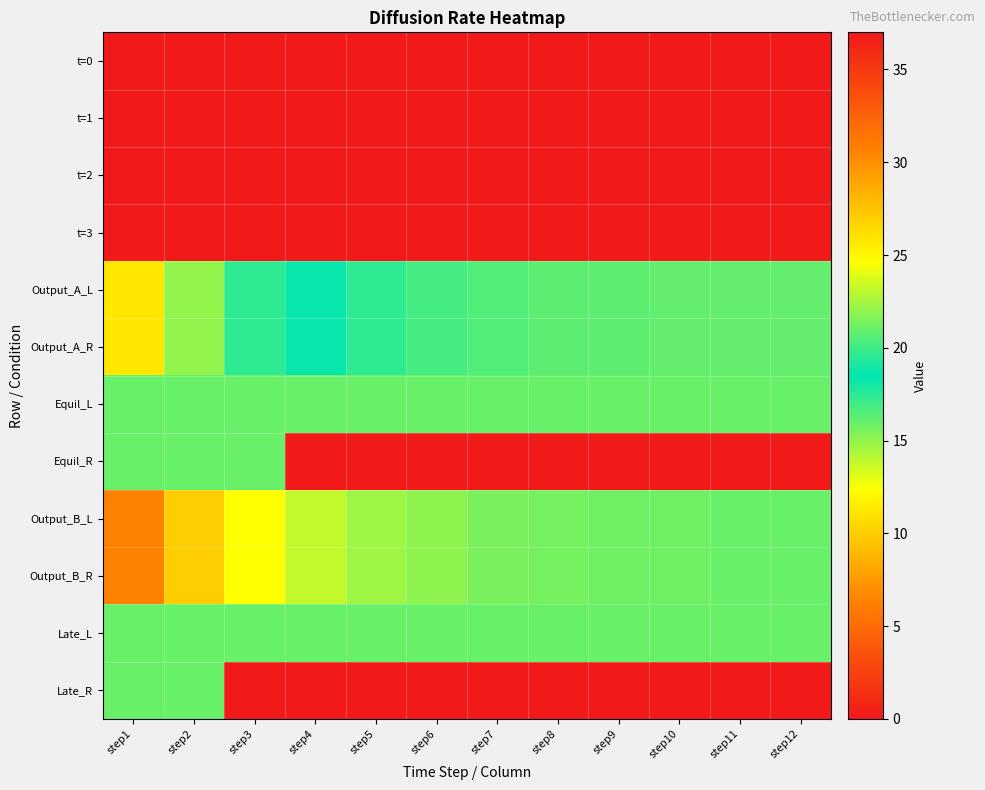

Reading left to right, list all the values displayed in this chart.

t=0: step1=0.0	step2=0.0	step3=0.0	step4=0.0	step5=0.0	step6=0.0	step7=0.0	step8=0.0	step9=0.0	step10=0.0	step11=0.0	step12=0.0
t=1: step1=0.0	step2=0.0	step3=0.0	step4=0.0	step5=0.0	step6=0.0	step7=0.0	step8=0.0	step9=0.0	step10=0.0	step11=0.0	step12=0.0
t=2: step1=0.0	step2=0.0	step3=0.0	step4=0.0	step5=0.0	step6=0.0	step7=0.0	step8=0.0	step9=0.0	step10=0.0	step11=0.0	step12=0.0
t=3: step1=0.0	step2=0.0	step3=0.0	step4=0.0	step5=0.0	step6=0.0	step7=0.0	step8=0.0	step9=0.0	step10=0.0	step11=0.0	step12=0.0
Output_A_L: step1=11.2	step2=15.0	step3=17.4	step4=18.8	step5=19.6	step6=20.2	step7=20.5	step8=20.7	step9=20.8	step10=20.9	step11=20.9	step12=21.0
Output_A_R: step1=11.2	step2=15.0	step3=17.4	step4=18.8	step5=19.6	step6=20.2	step7=20.5	step8=20.7	step9=20.8	step10=20.9	step11=20.9	step12=21.0
Equil_L: step1=21.0	step2=21.0	step3=21.0	step4=21.0	step5=21.0	step6=21.0	step7=21.0	step8=21.0	step9=21.0	step10=21.0	step11=21.0	step12=21.0
Equil_R: step1=21.0	step2=21.0	step3=21.0	step4=0.0	step5=0.0	step6=0.0	step7=0.0	step8=0.0	step9=0.0	step10=0.0	step11=0.0	step12=0.0
Output_B_L: step1=30.8	step2=27.0	step3=24.6	step4=23.2	step5=22.4	step6=21.8	step7=21.5	step8=21.3	step9=21.2	step10=21.1	step11=21.1	step12=21.0
Output_B_R: step1=30.8	step2=27.0	step3=24.6	step4=23.2	step5=22.4	step6=21.8	step7=21.5	step8=21.3	step9=21.2	step10=21.1	step11=21.1	step12=21.0
Late_L: step1=21.0	step2=21.0	step3=21.0	step4=21.0	step5=21.0	step6=21.0	step7=21.0	step8=21.0	step9=21.0	step10=21.0	step11=21.0	step12=21.0
Late_R: step1=21.0	step2=21.0	step3=0.0	step4=0.0	step5=0.0	step6=0.0	step7=0.0	step8=0.0	step9=0.0	step10=0.0	step11=0.0	step12=0.0